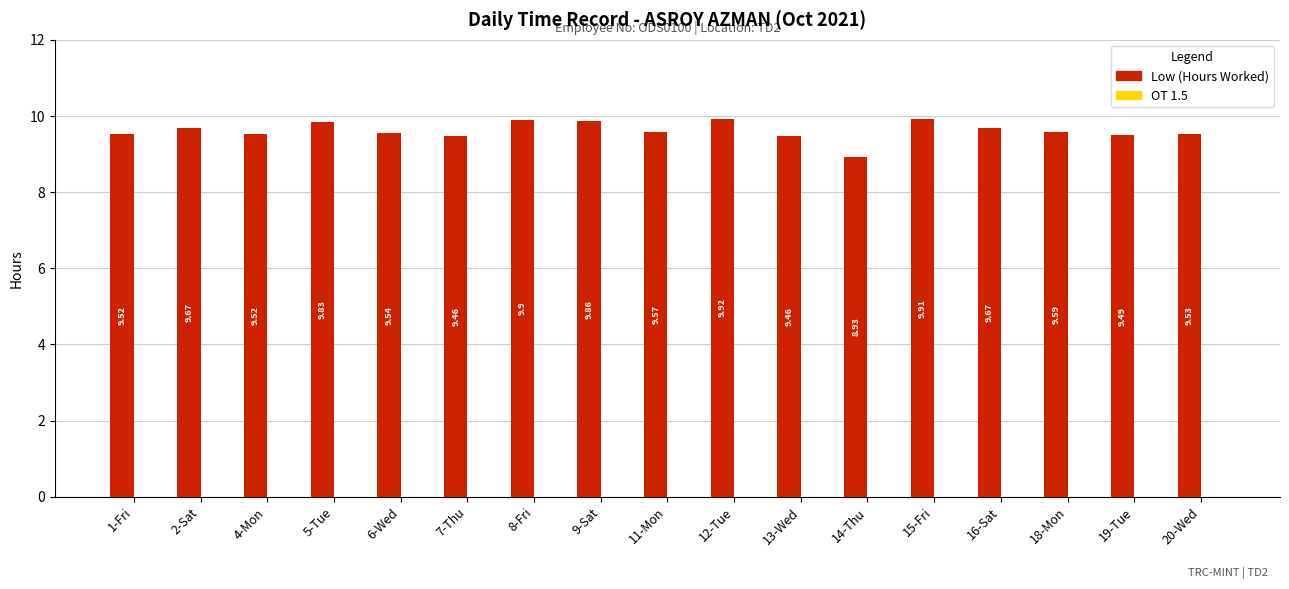

Approximately how many times larger is the value at 4-Mon compared to 5-Tue?

1.0